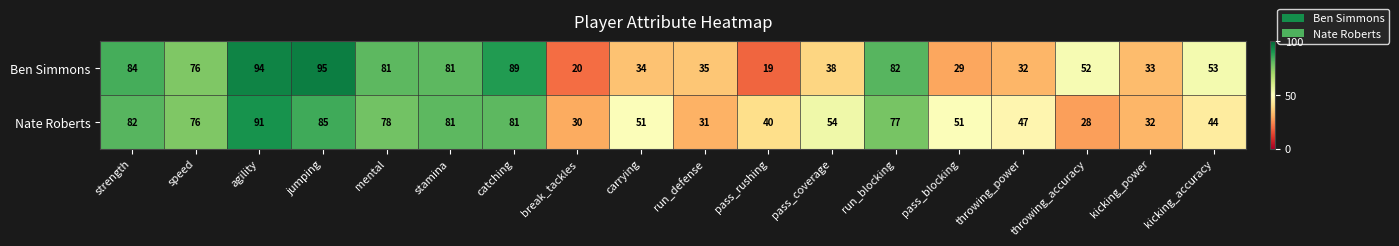

What value does the Nate Roberts series have at break_tackles?

30